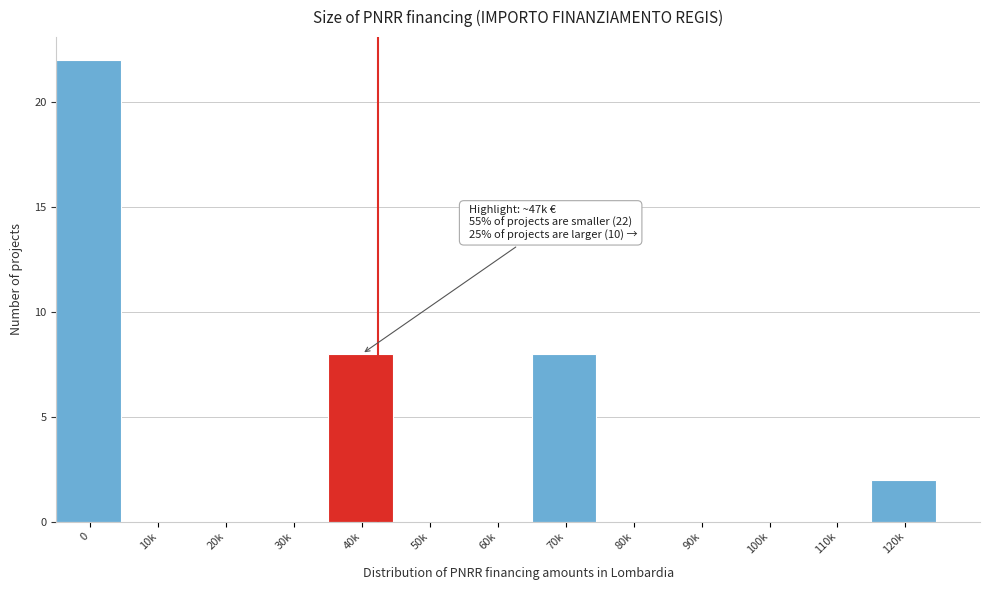

Reading left to right, list all the values displayed in this chart.

0=22	10k=0	20k=0	30k=0	40k=8	50k=0	60k=0	70k=8	80k=0	90k=0	100k=0	110k=0	120k=2